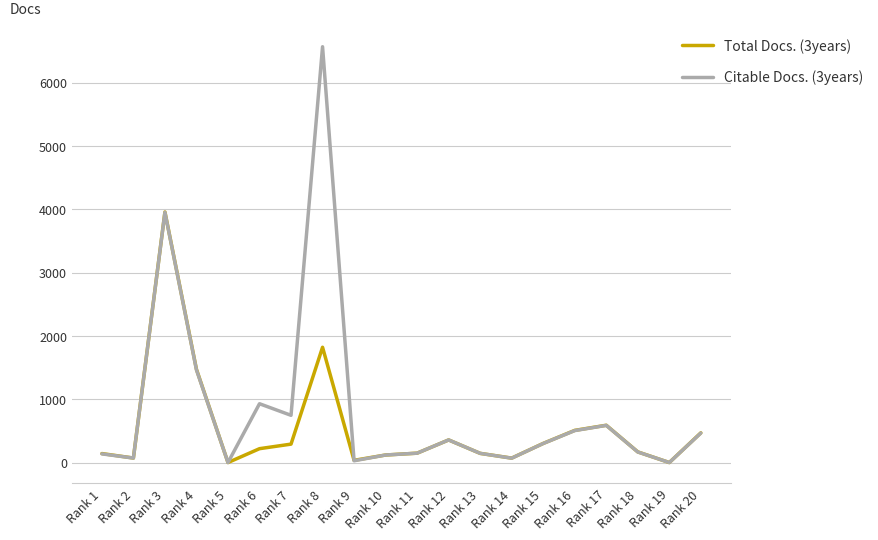

Which category has the highest value in the Citable Docs. (3years) series?

Rank 8